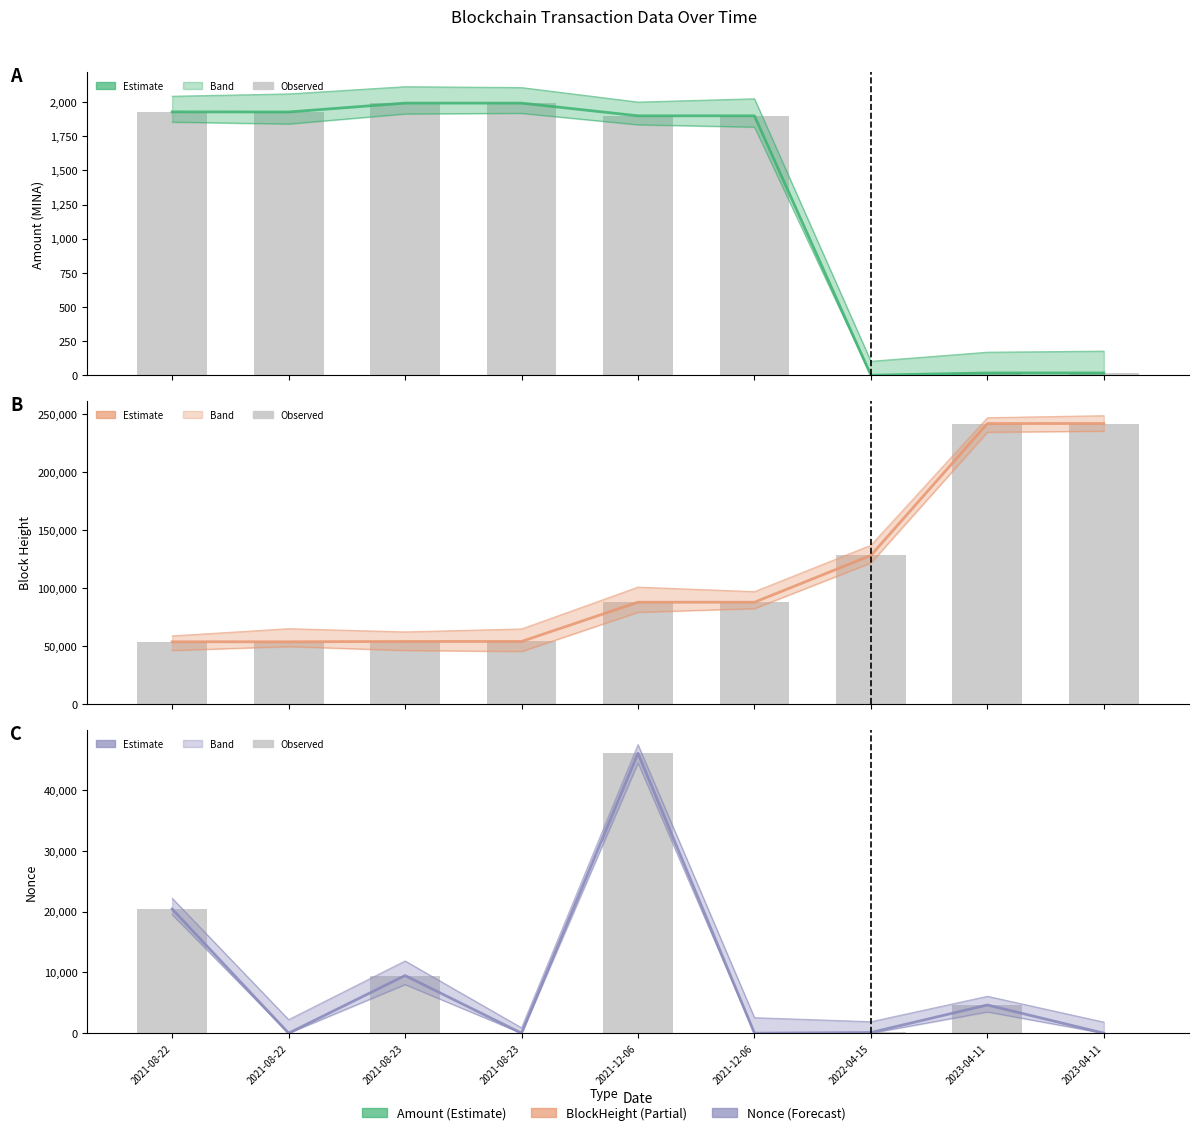

The value of BlockHeight at 2021-08-22 11:30 is 36981.1. True or false?

False